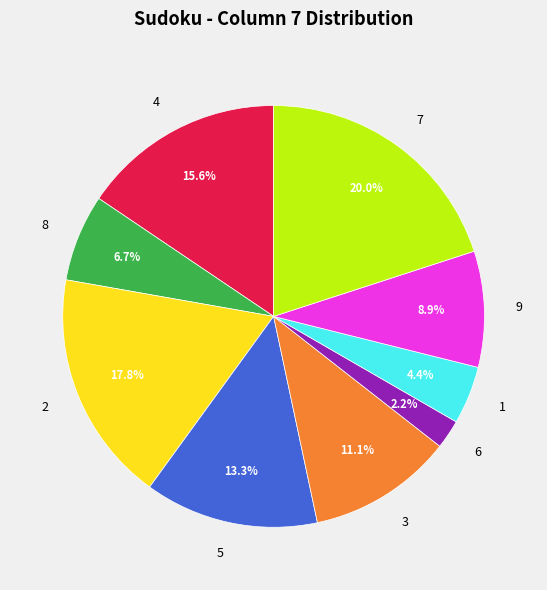

Does any single category account for the majority?

No